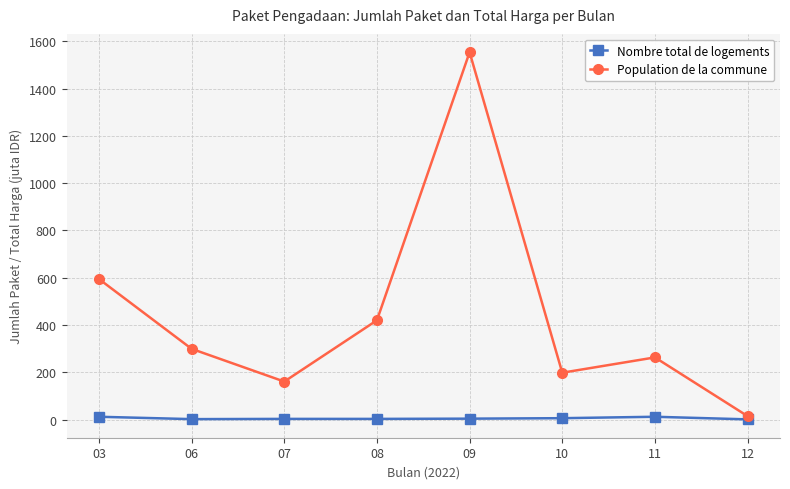

What is the value of the Nombre total de logements point at the 4th from the left?

3.0